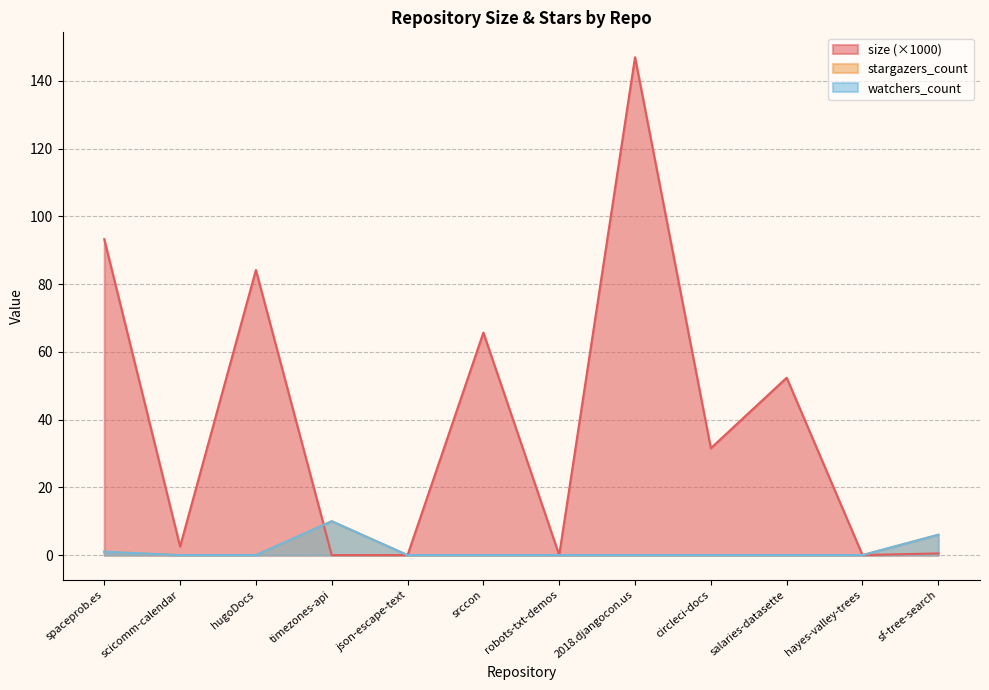

Is it true that watchers_count equals 0.0 at scicomm-calendar?

True